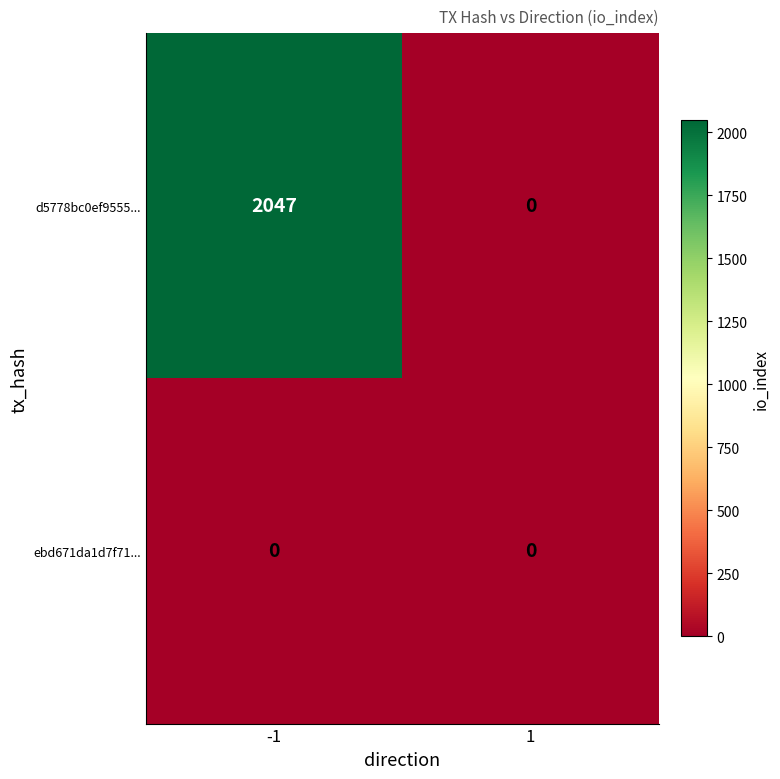

Reading right to left, what are all the values shown in this chart?

d5778bc0ef9555...: 1=0	-1=2047
ebd671da1d7f71...: 1=0	-1=0